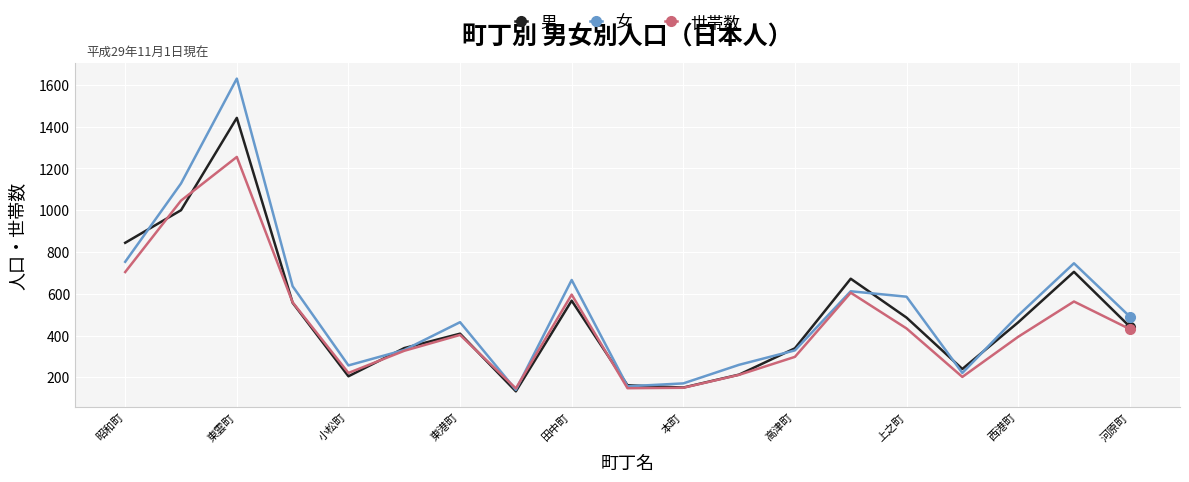

How many distinct data groups are displayed?

3